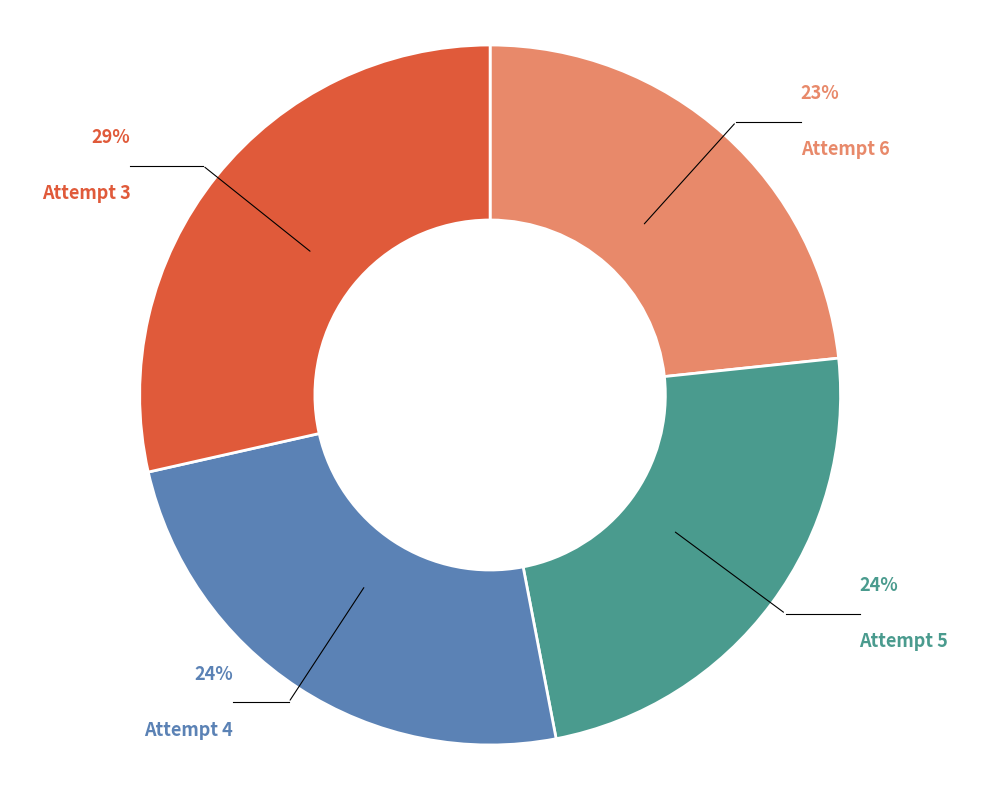

To the nearest percent, what is the average slice percentage?

25%